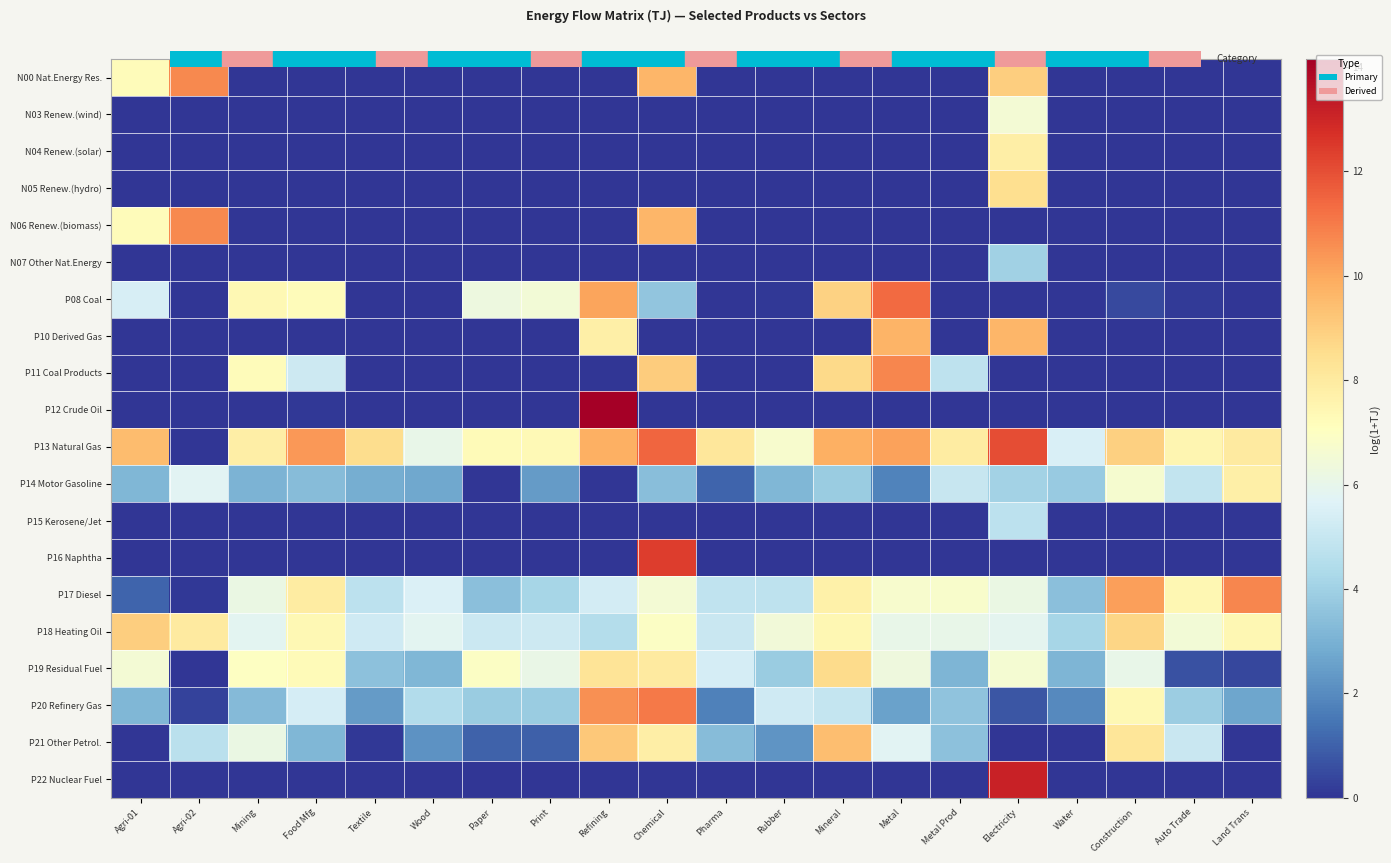

Which category has the lowest value across all series?

Mining